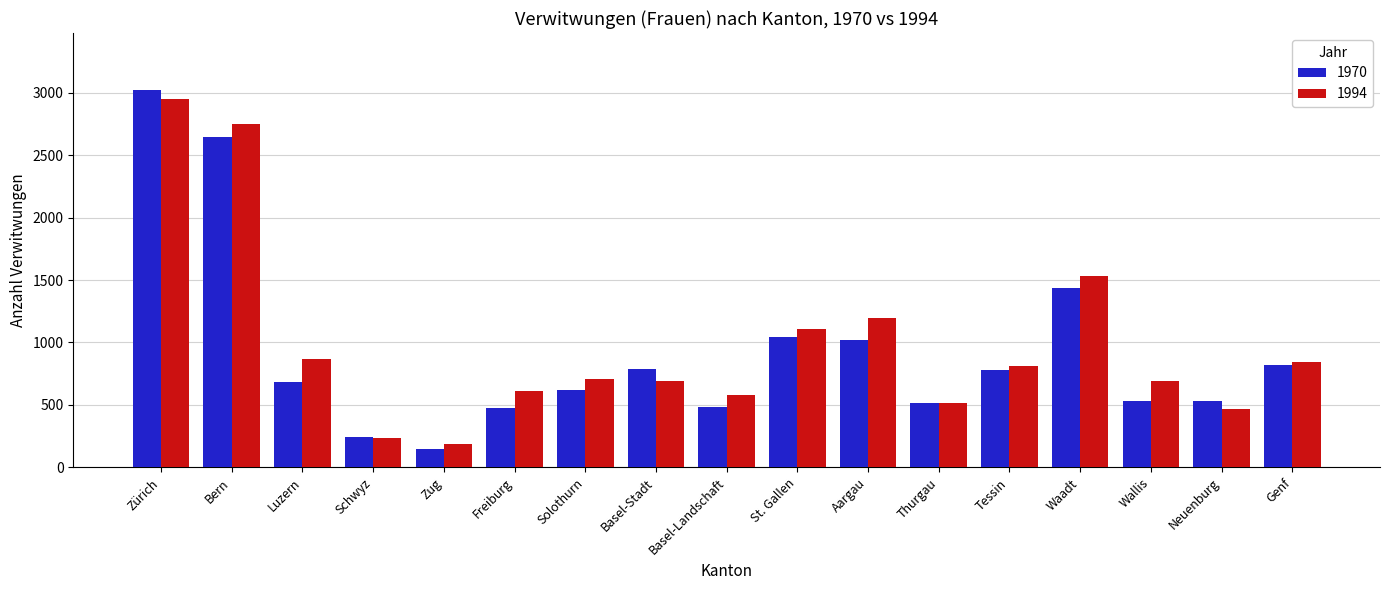

What is the difference between the maximum and minimum values in the 1994 series?

2761